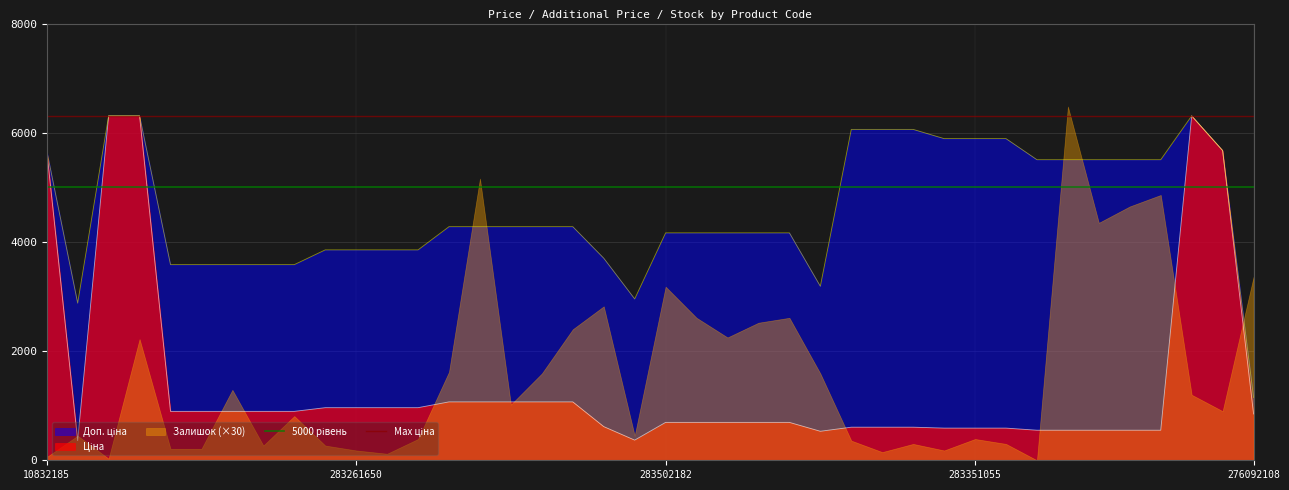

The value of 5000 рівень at 283261650 is 2940.9. True or false?

False